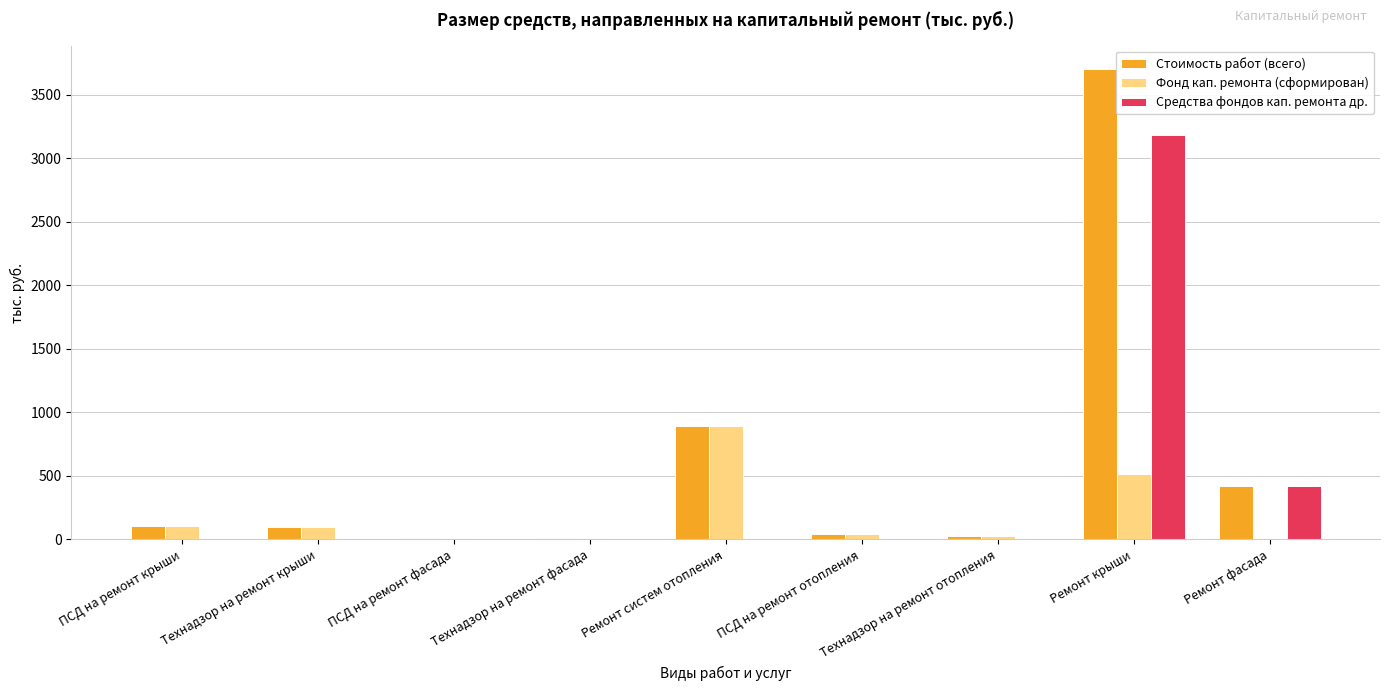

Which series has the largest total across all categories?

Стоимость работ (всего)